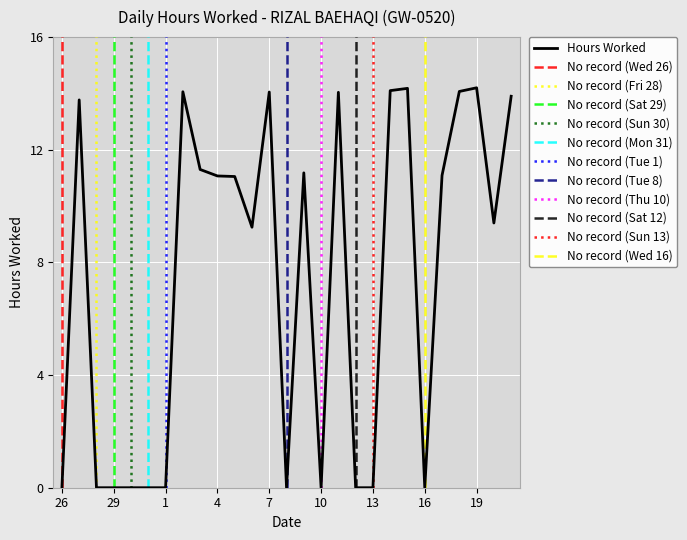

Rank the categories by value from highest to lowest.

19, 15, 14, 18, 2, 7, 11, 21, 27, 3, 9, 17, 4, 5, 20, 6, 26, 28, 29, 30, 31, 1, 8, 10, 12, 13, 16